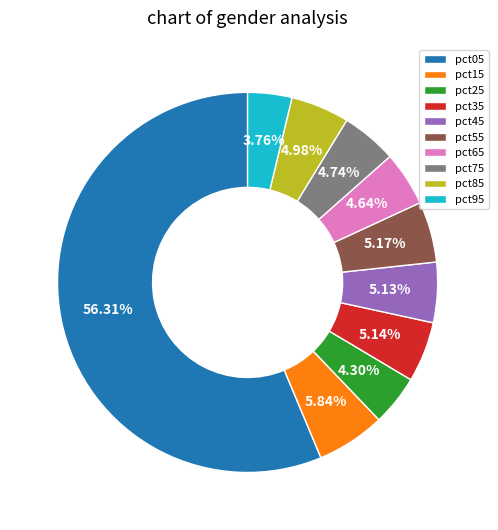

To the nearest percent, what is the combined percentage of pct65 and pct75?

9%